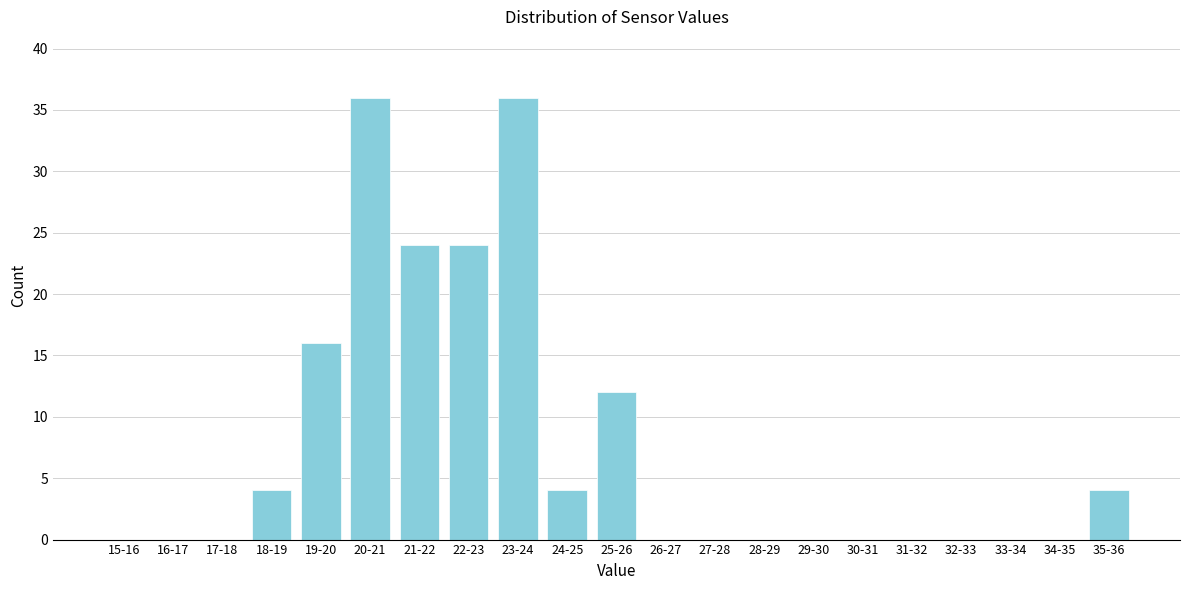

Reading left to right, list all the values displayed in this chart.

15-16=0	16-17=0	17-18=0	18-19=4	19-20=16	20-21=36	21-22=24	22-23=24	23-24=36	24-25=4	25-26=12	26-27=0	27-28=0	28-29=0	29-30=0	30-31=0	31-32=0	32-33=0	33-34=0	34-35=0	35-36=4